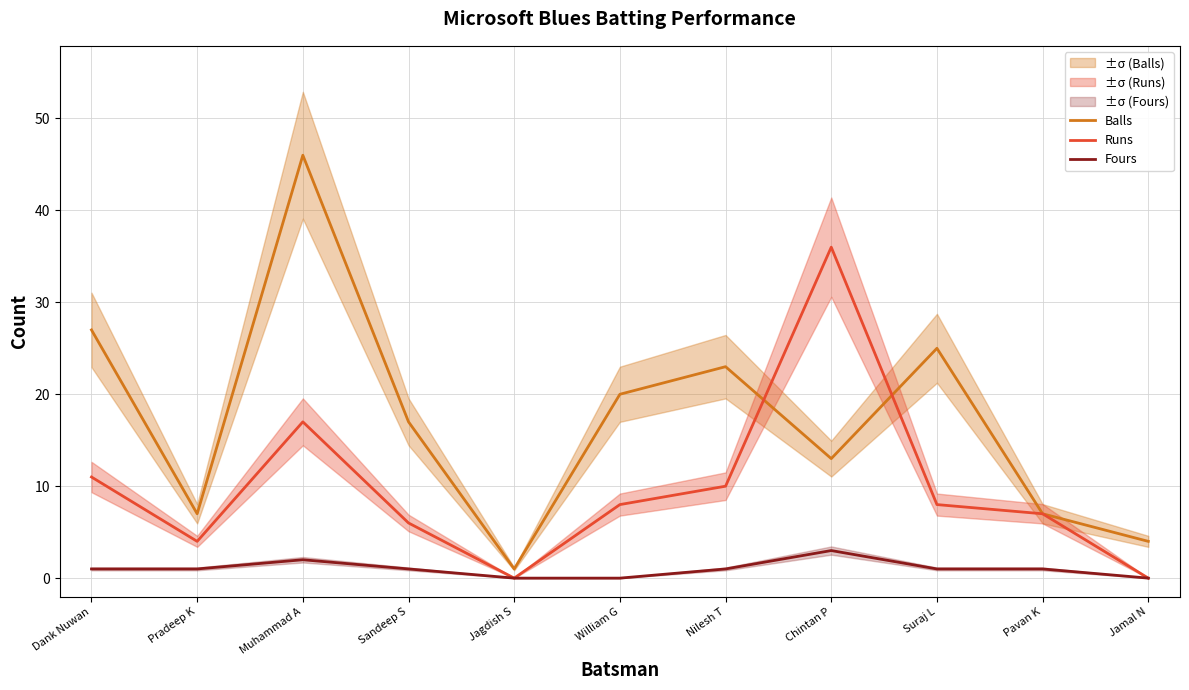

Which series changed the most between Pradeep K and Pavan K?

Runs